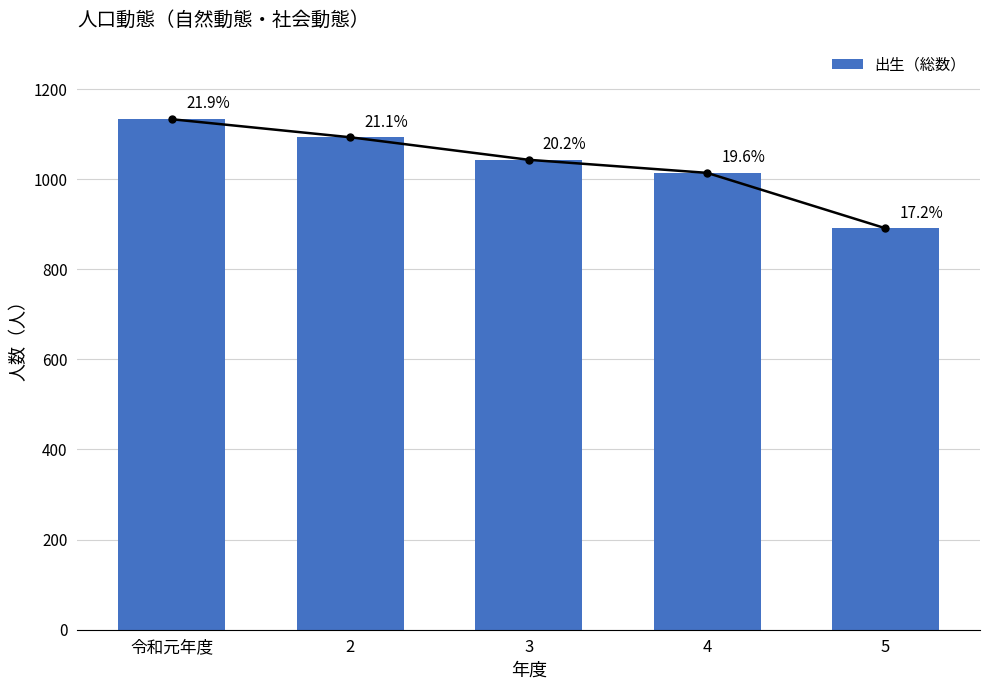

At which label is the value closest to 1012?

4